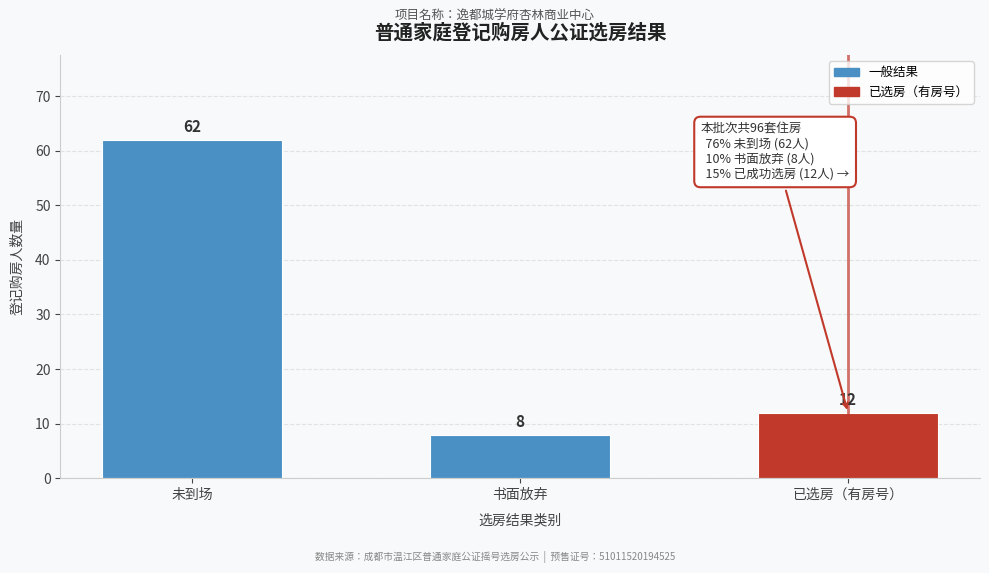

Reading left to right, extract all data points from this chart.

62	8	12